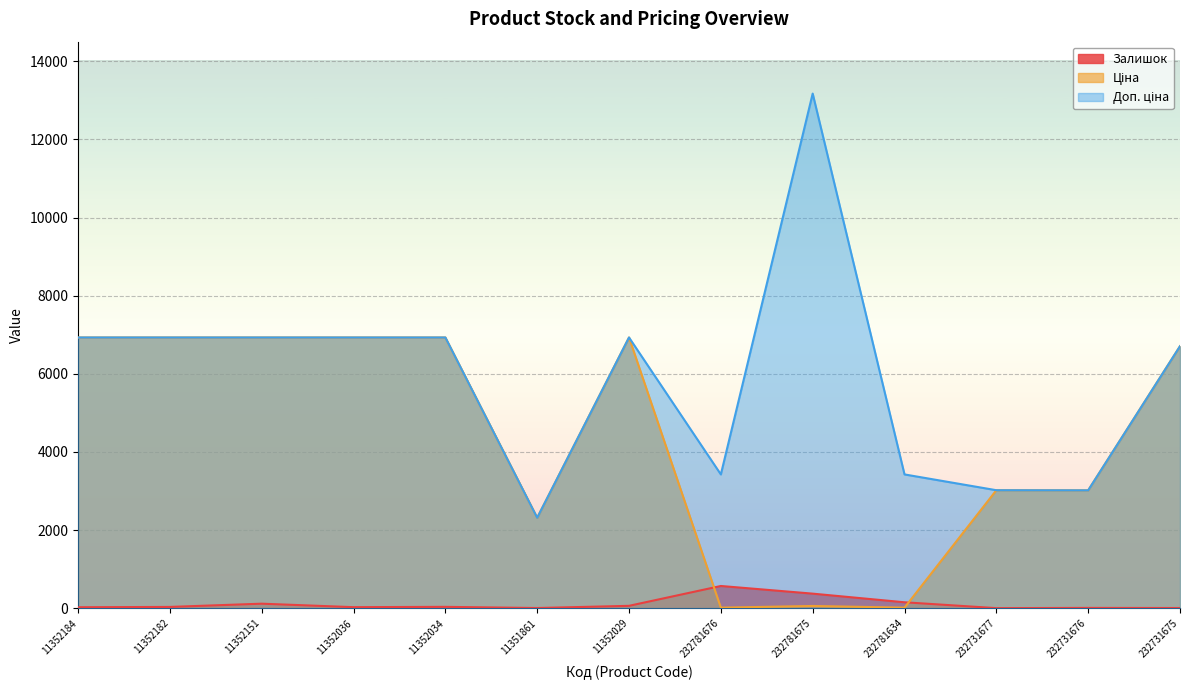

List the series in order of their overall mean, lowest first.

Залишок, Ціна, Доп. ціна